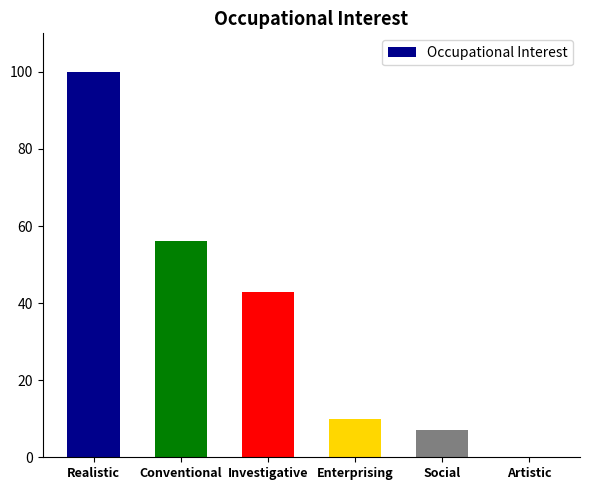

How many data points does each series have?

6